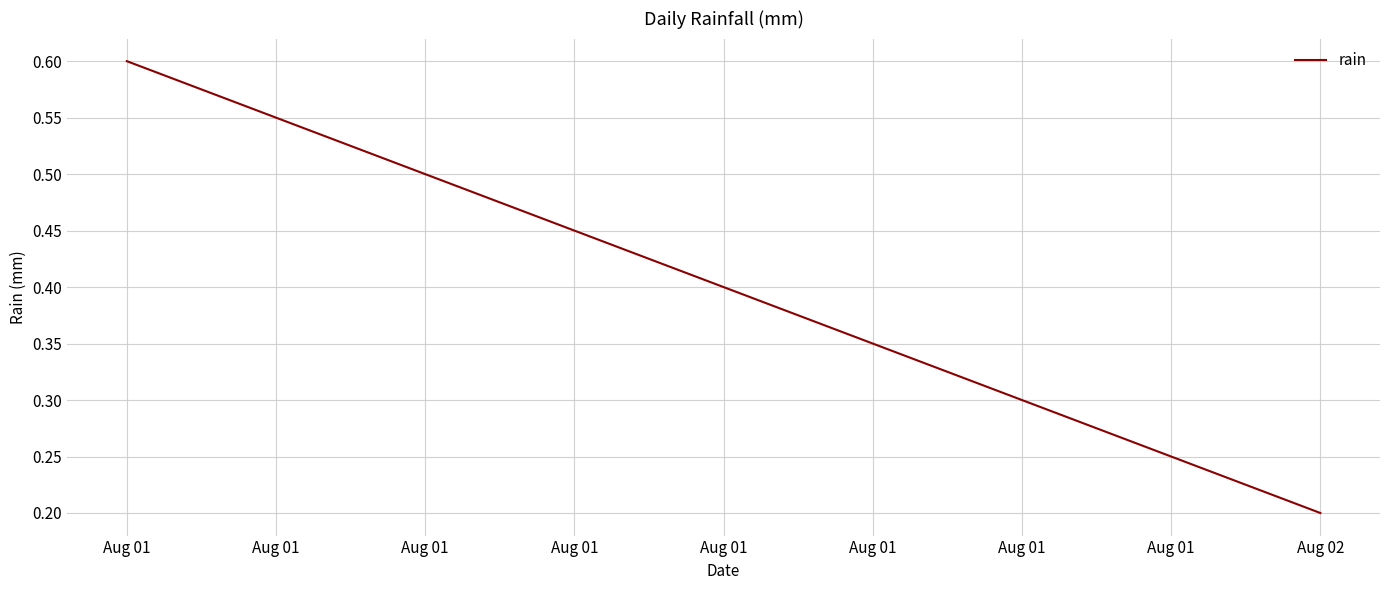

Which category has the highest value across all series?

Aug 01